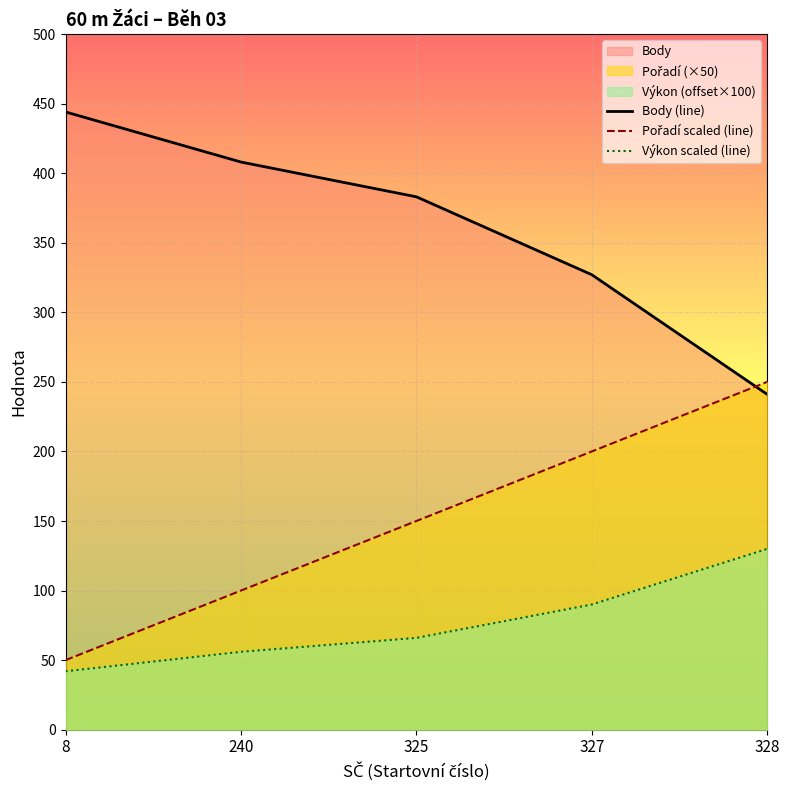

Is it true that Pořadí scaled (line) equals 200.0 at 327?

True